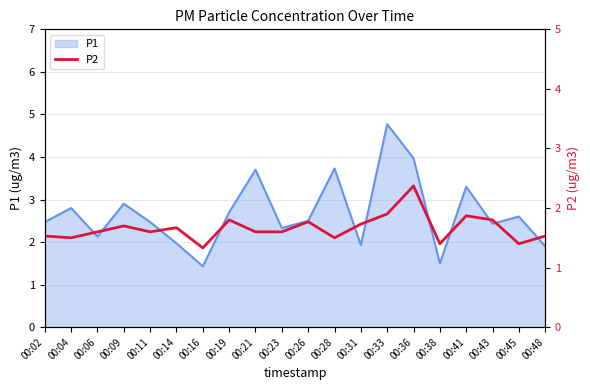

The value at 00:31 is 1.7. True or false?

True